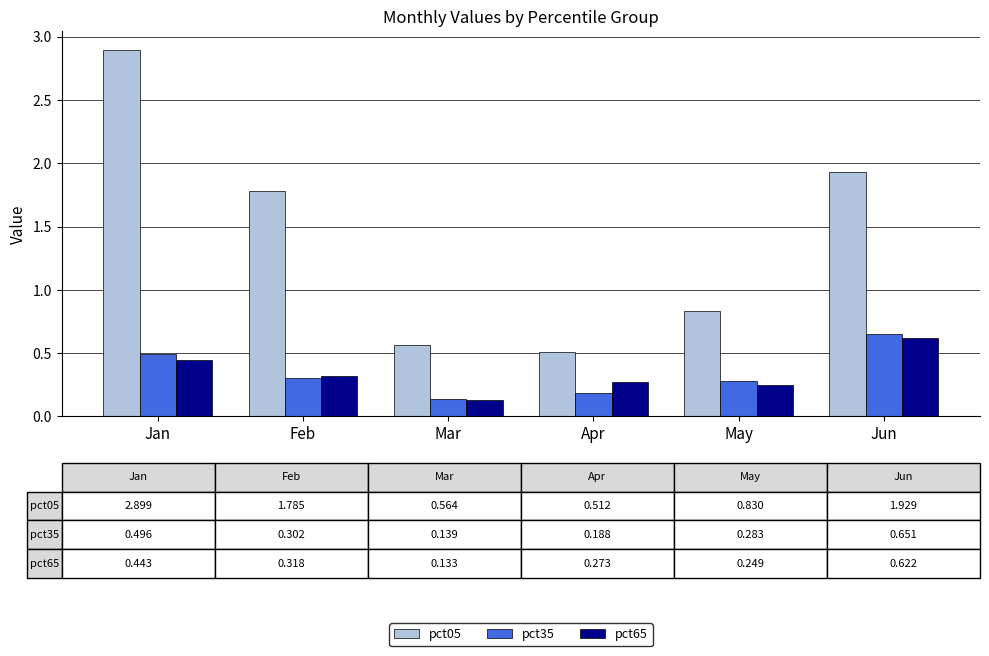

What are all the series names shown in the legend?

pct05, pct35, pct65